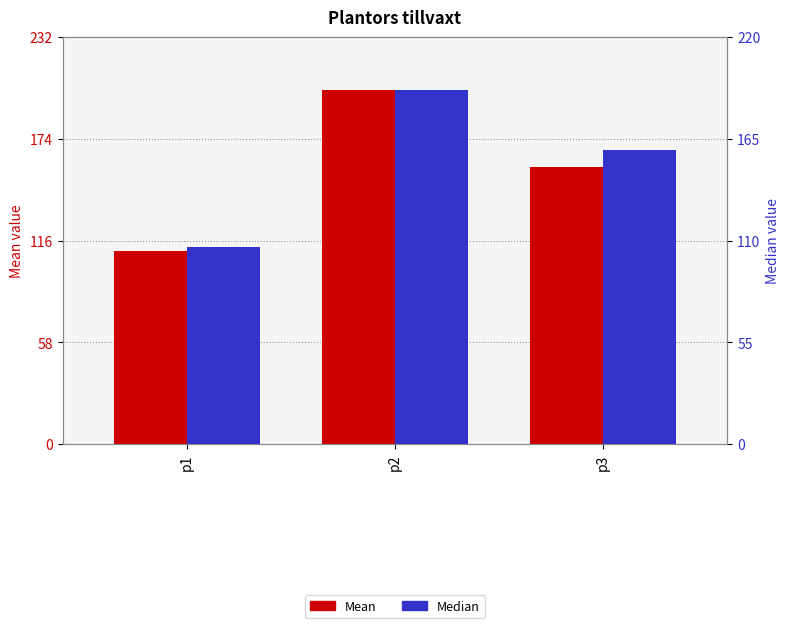

Where is Mean nearest to the value 155?

p3